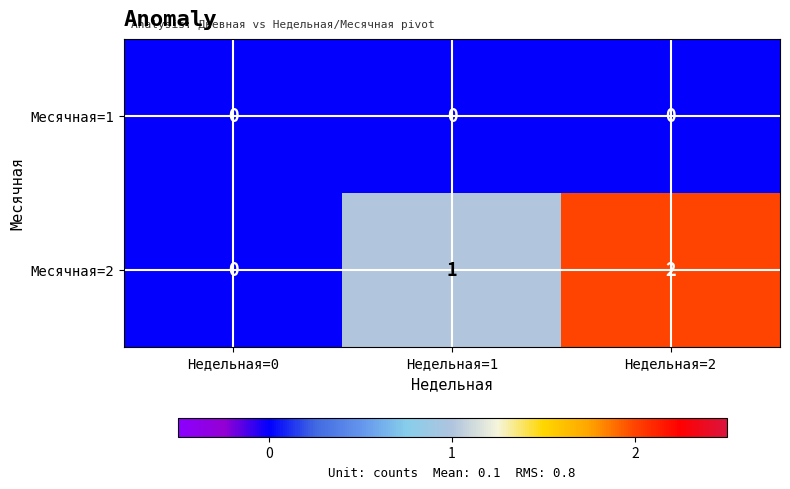

List the series in order of their overall mean, highest first.

Месячная=2, Месячная=1